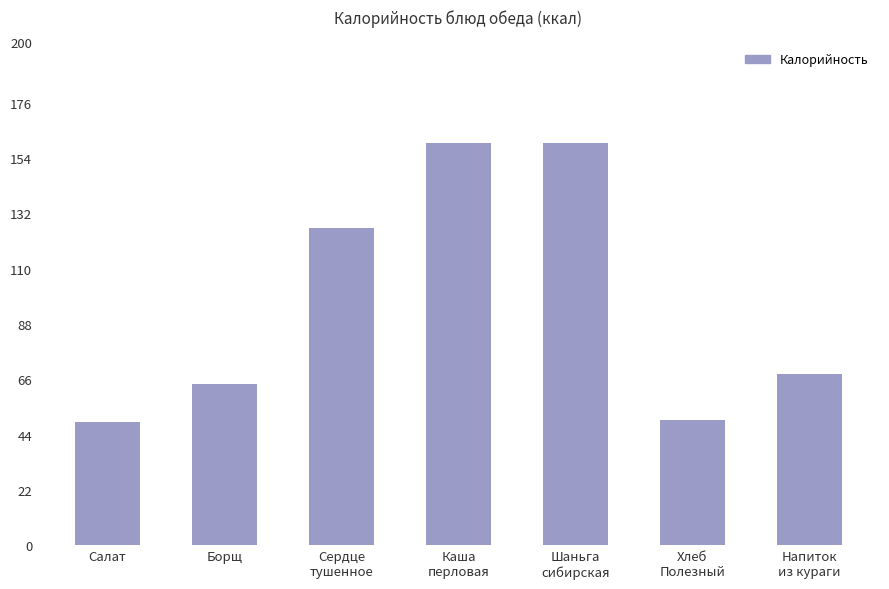

Approximately how many times larger is the value at Шаньга
сибирская compared to Сердце
тушенное?

1.3